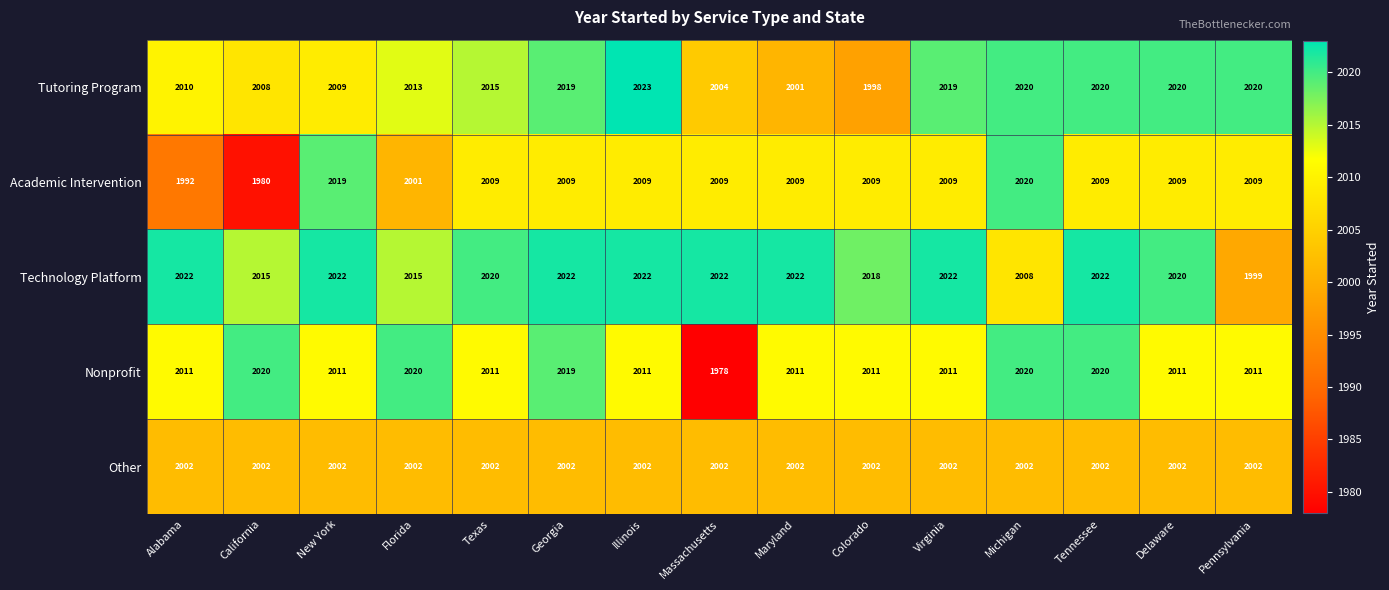

Which series changed the most between Georgia and Delaware?

Nonprofit